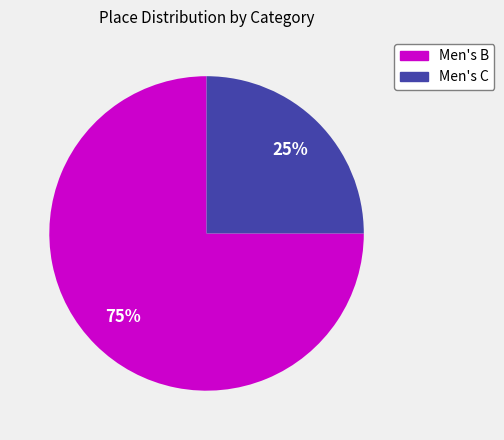

The Men's C slice represents 25% of the pie. True or false?

True